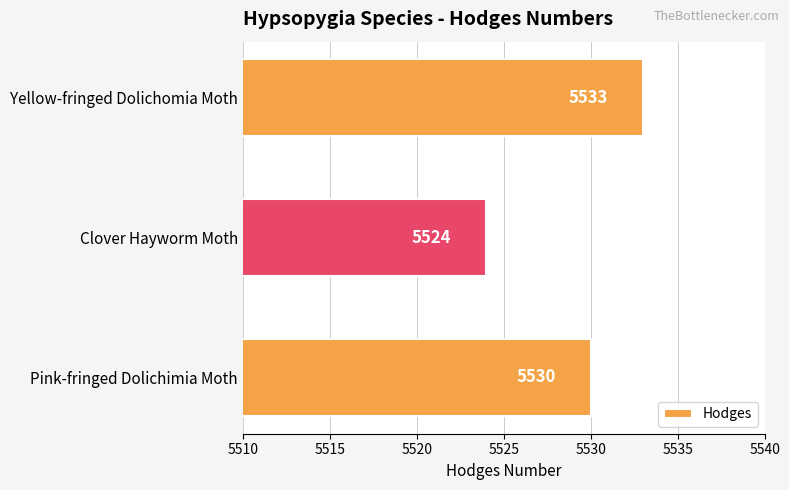

What is the maximum value shown in the chart?

5533